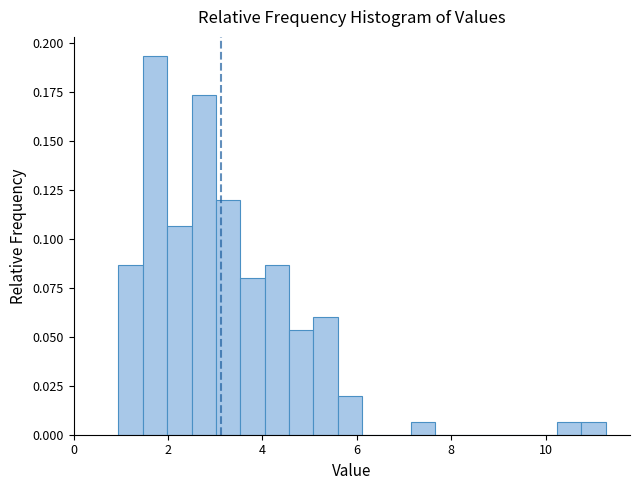

Around what value on the x-axis is the tallest bar? Give the approximate position of its centre, as read against the axis.

1.8